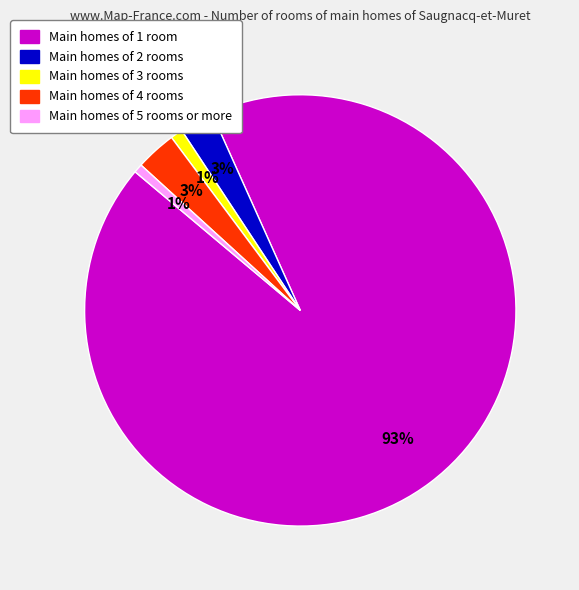

How many slices are in this pie chart?

5